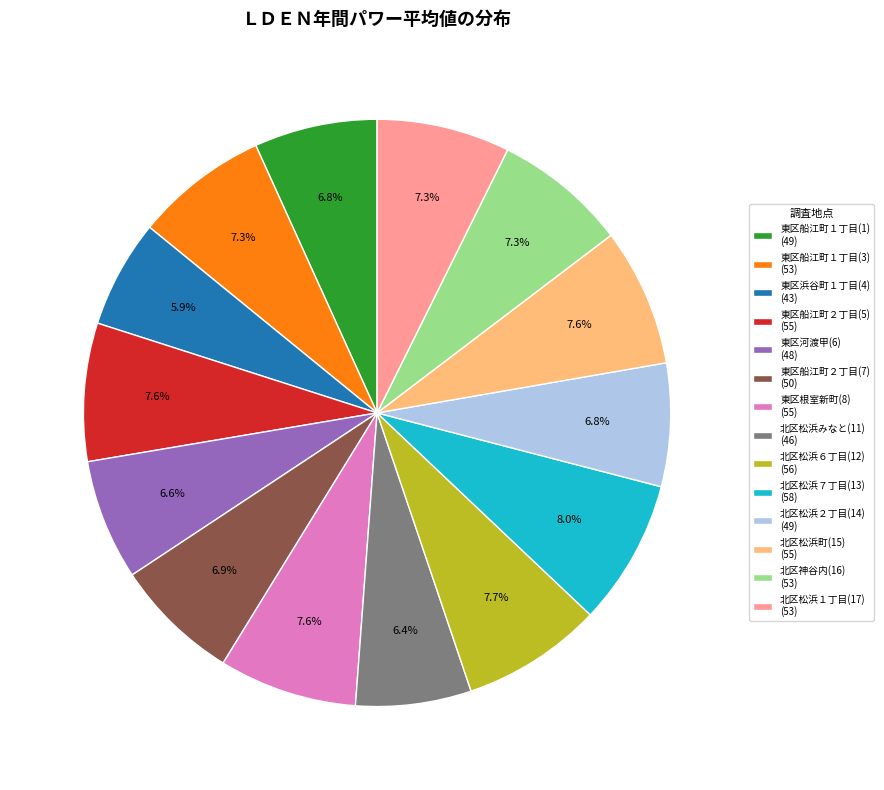

How many slices are in this pie chart?

14